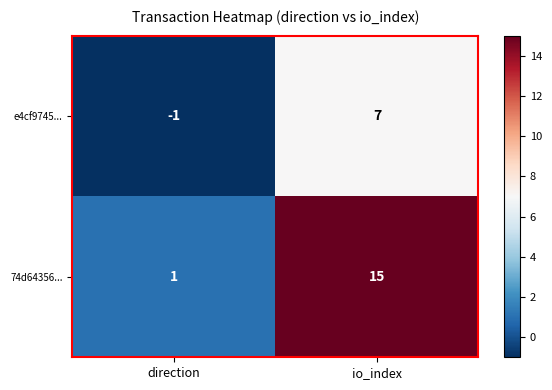

What is the sum of all 74d64356... values?

16